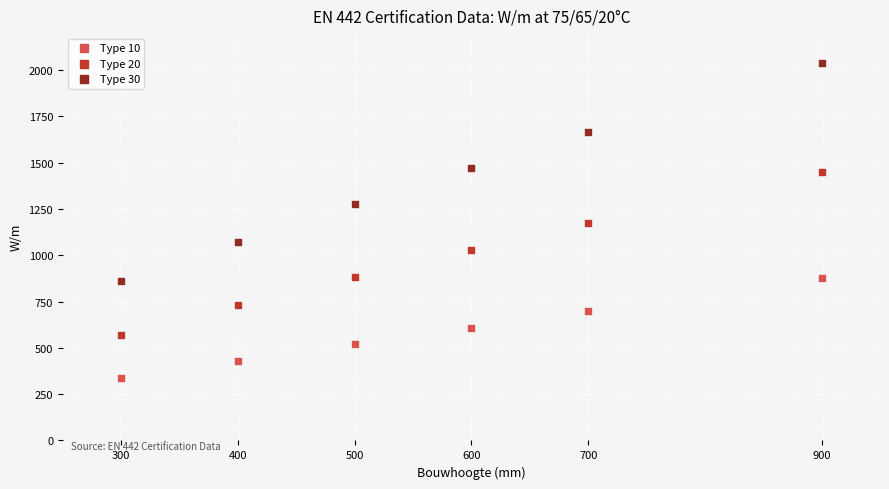

Which series contains the lowest Y value?

Type 10